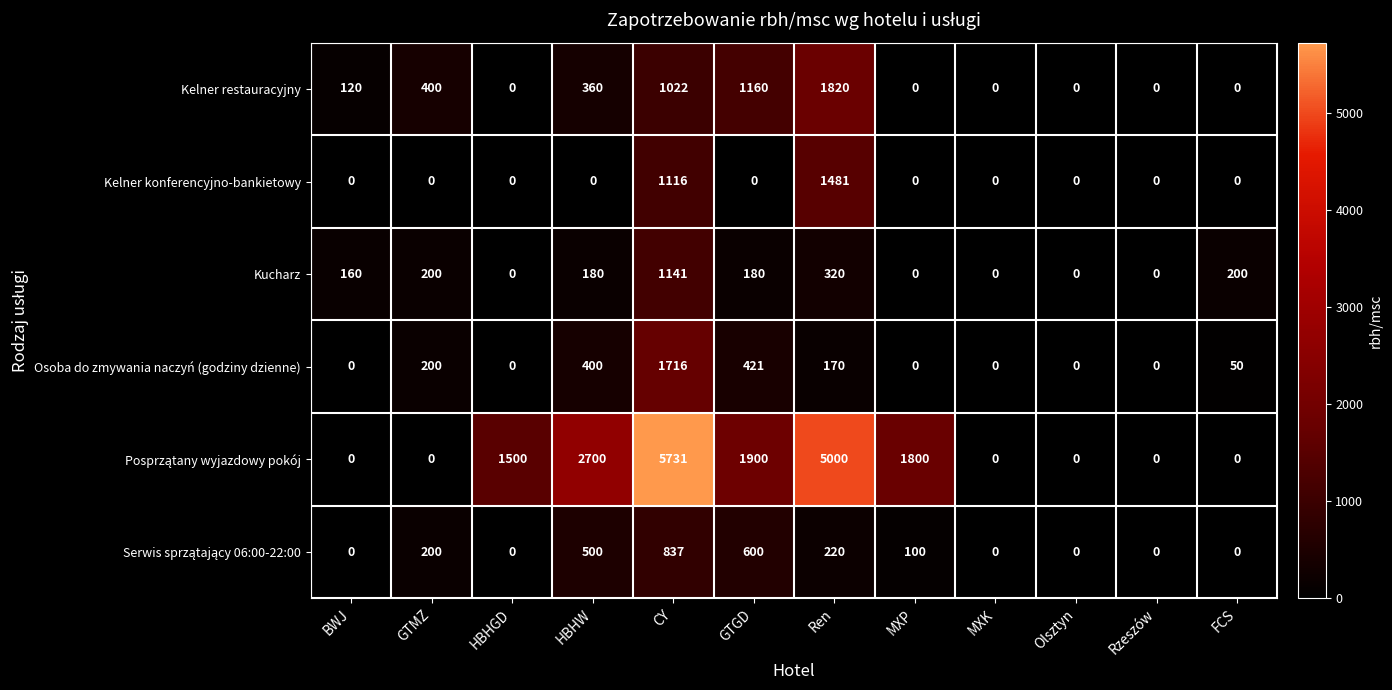

Is it true that Osoba do zmywania naczyń (godziny dzienne) equals 0 at MXK?

True